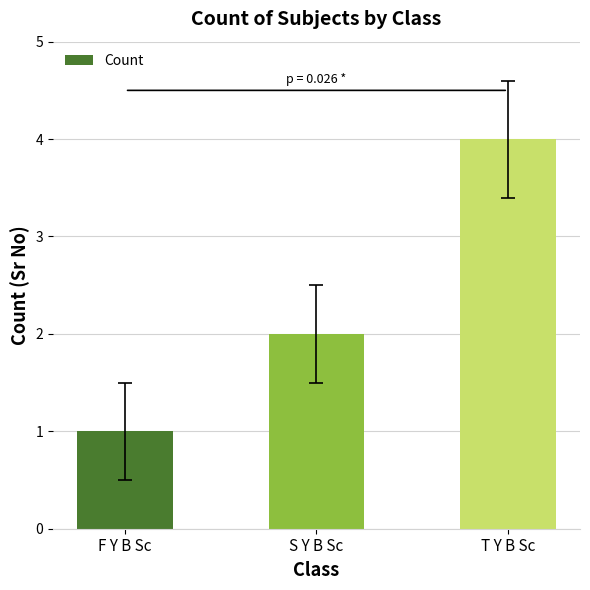

Where is the data nearest to the value 2?

S Y B Sc